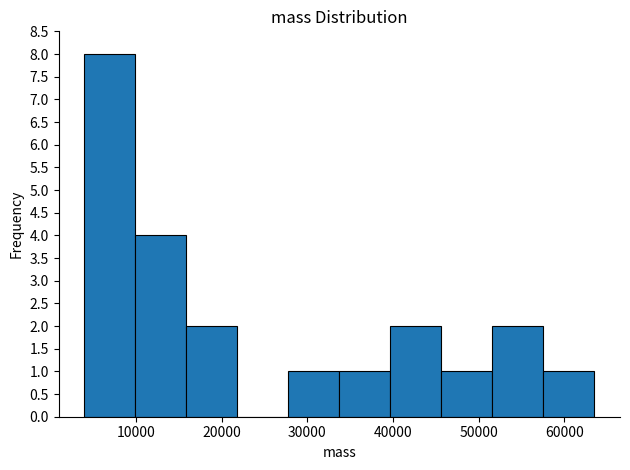

How tall is the bar that spans 40000 to 46000 on the x-axis? Neither the bar edges nor the heights are printed on the chart, so give them approximately, as read against the axes.

2